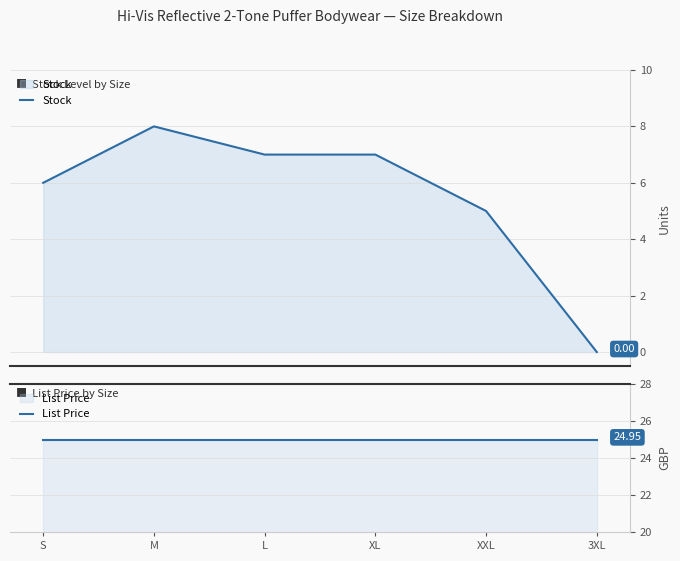

List the labels in order of List Price value, smallest first.

S, M, L, XL, XXL, 3XL